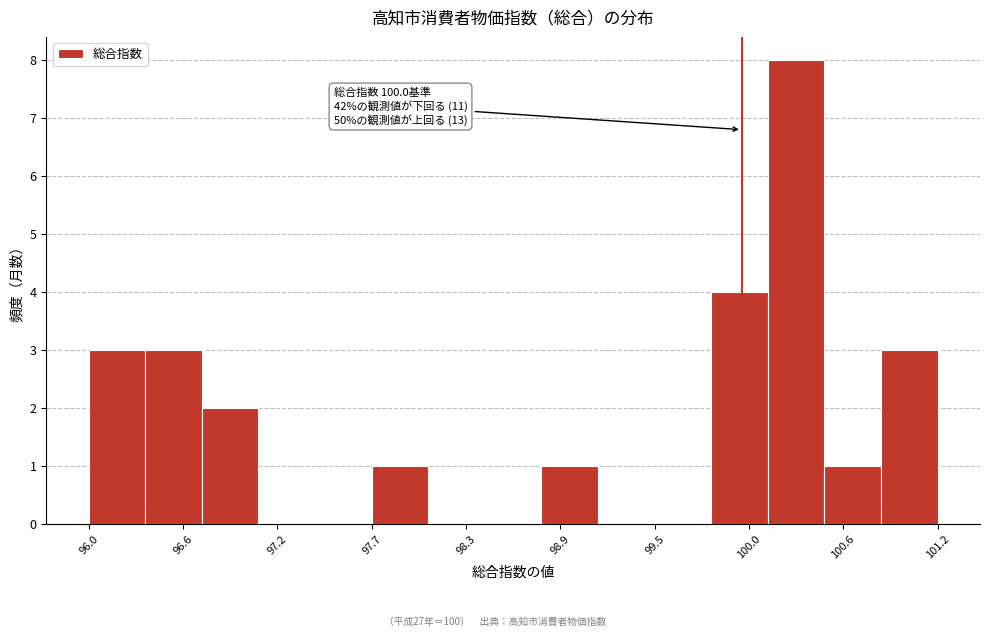

Around what value on the x-axis is the tallest bar? Give the approximate position of its centre, as read against the axis.

100.3